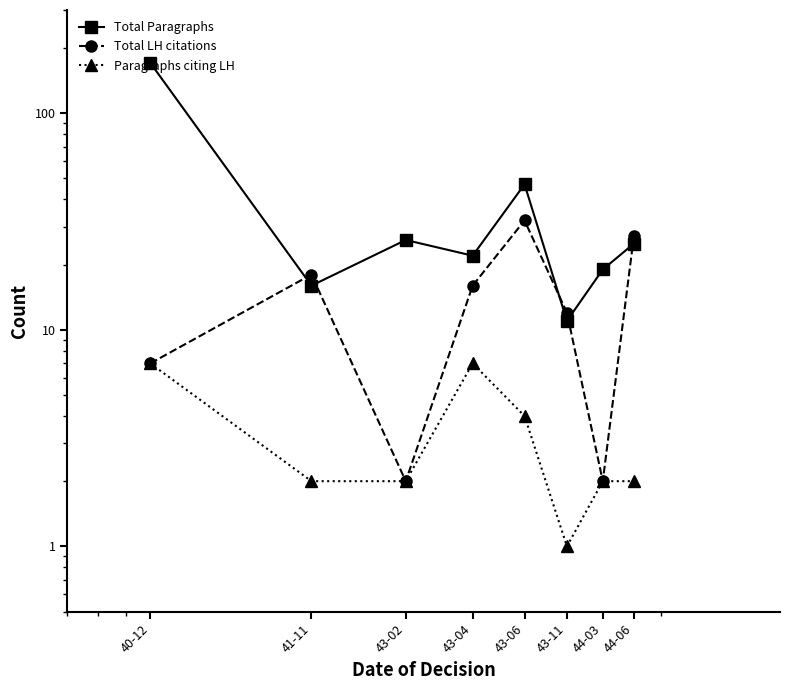

How many times do Total LH citations and Total Paragraphs cross each other?

5